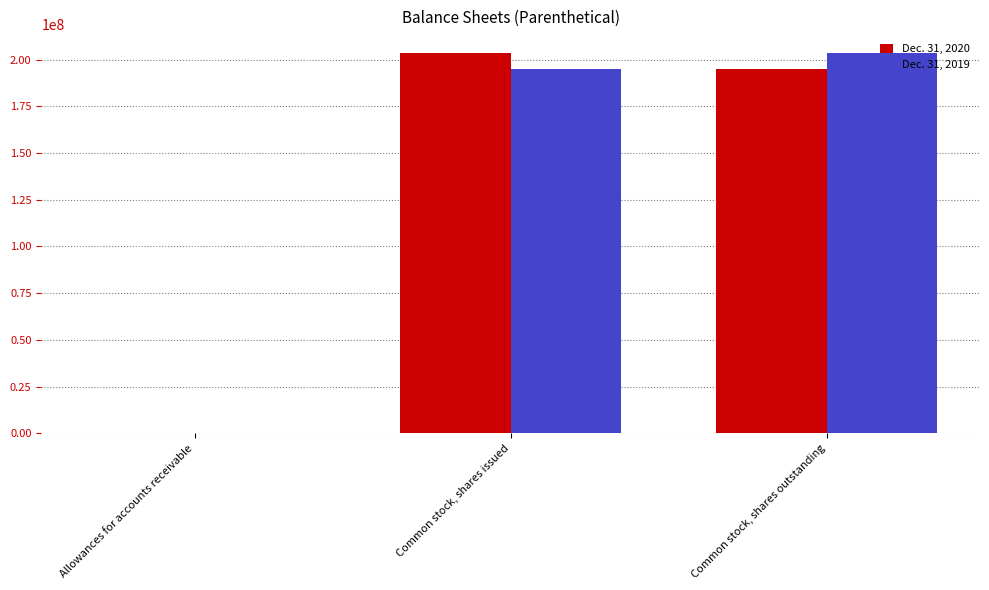

What is the total value across all series at Common stock, shares issued?

398790000